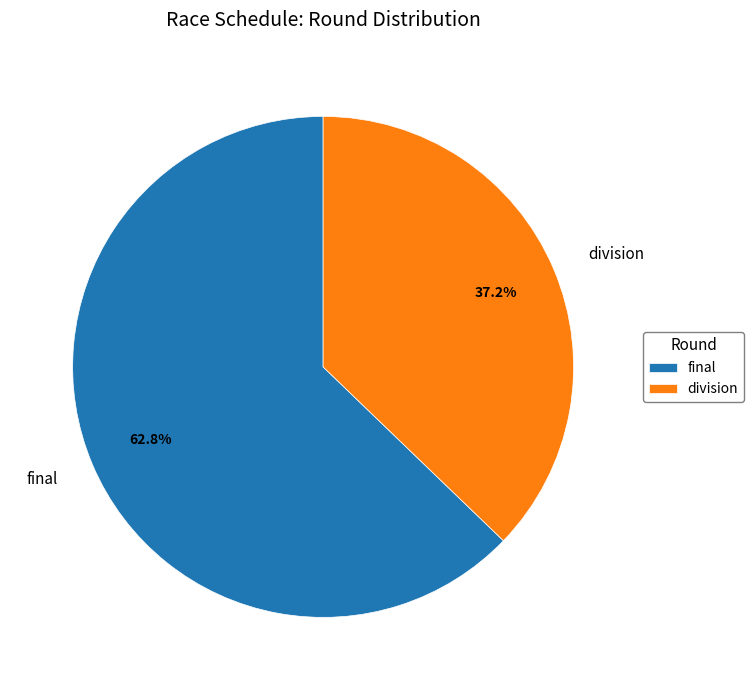

To the nearest percent, what is the average slice percentage?

50%